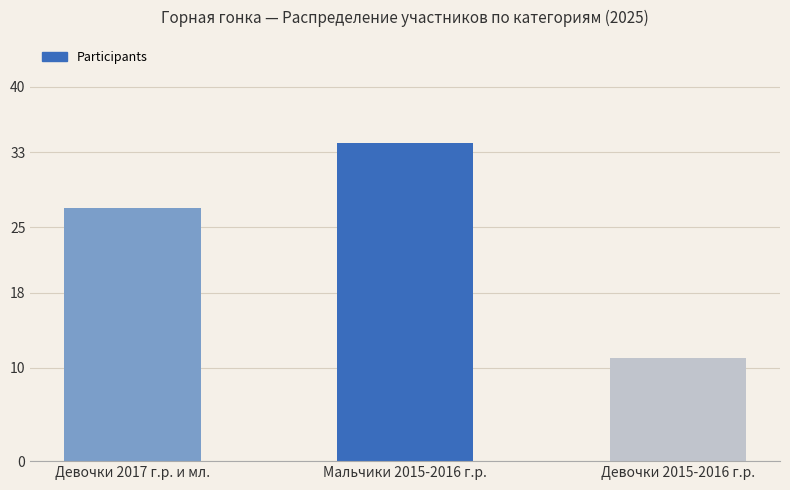

How many data points are less than 27?

1